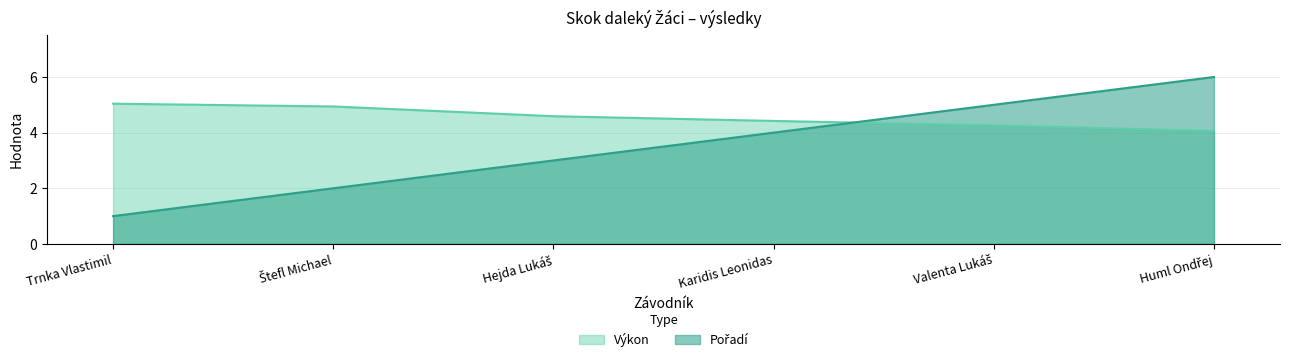

What is the lowest value of the Výkon series?

4.1